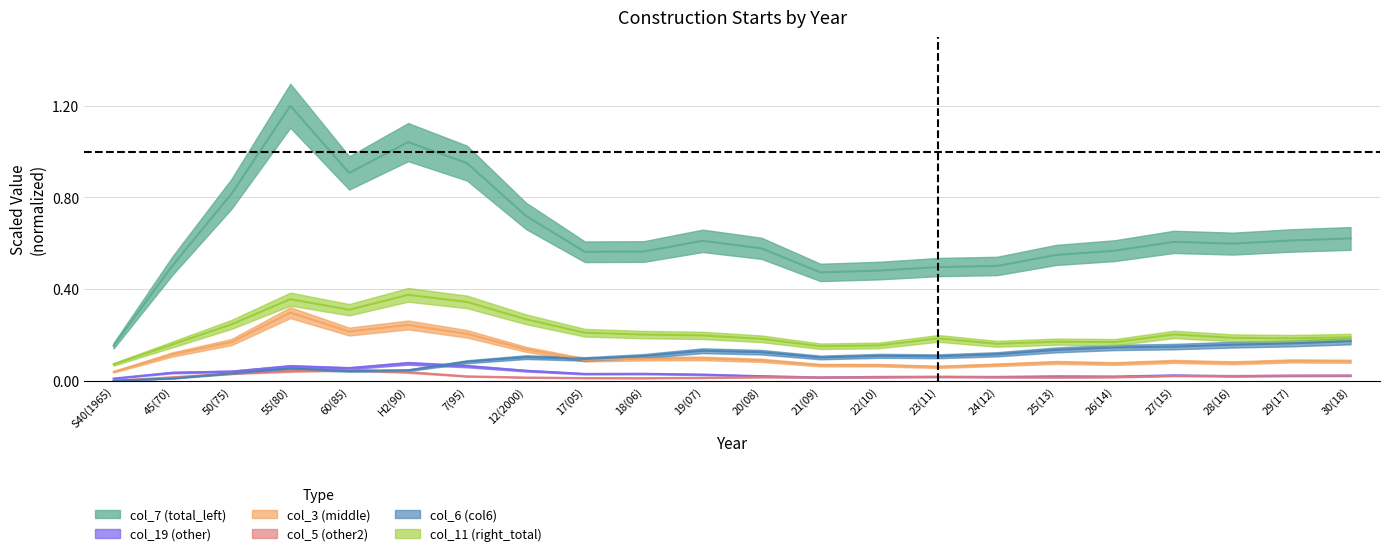

Which category has the highest value in the col_7 (total_left) series?

55(80)